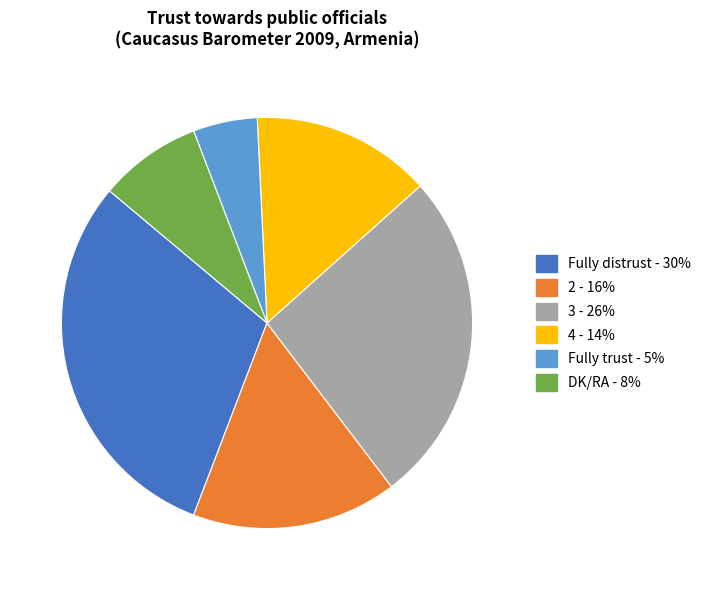

Is the sum of 2 and DK/RA greater than half?

No